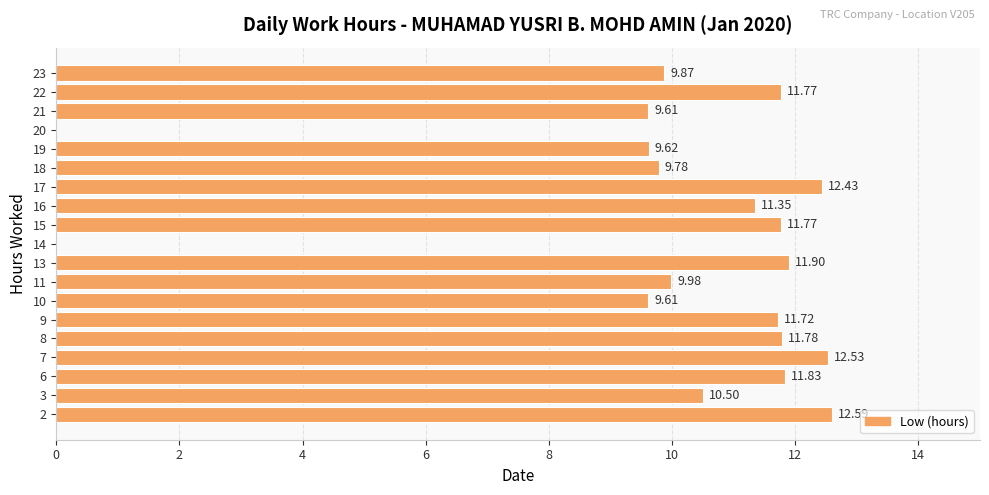

The value at 15 is 8.5. True or false?

False